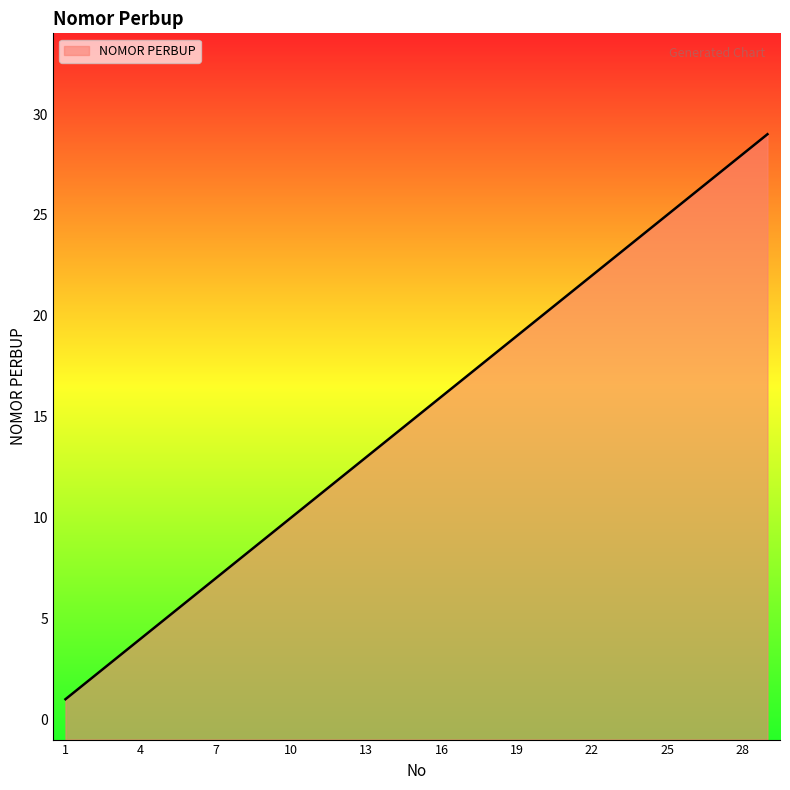

How many lines are shown in the chart?

1